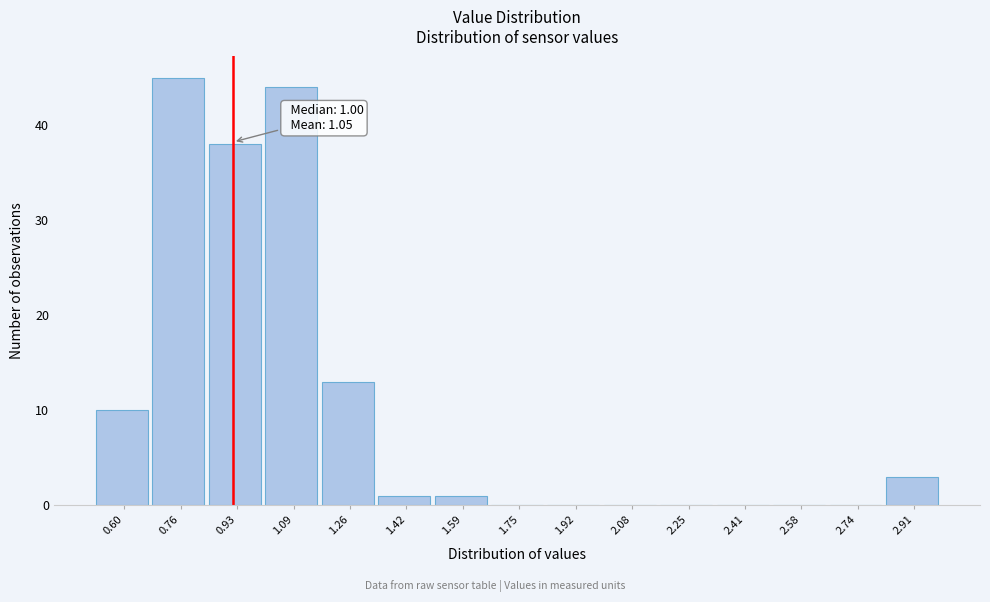

Reading left to right, what are all the values shown in this chart?

0.60=10	0.76=45	0.93=38	1.09=44	1.26=13	1.42=1	1.59=1	1.75=0	1.92=0	2.08=0	2.25=0	2.41=0	2.58=0	2.74=0	2.91=3